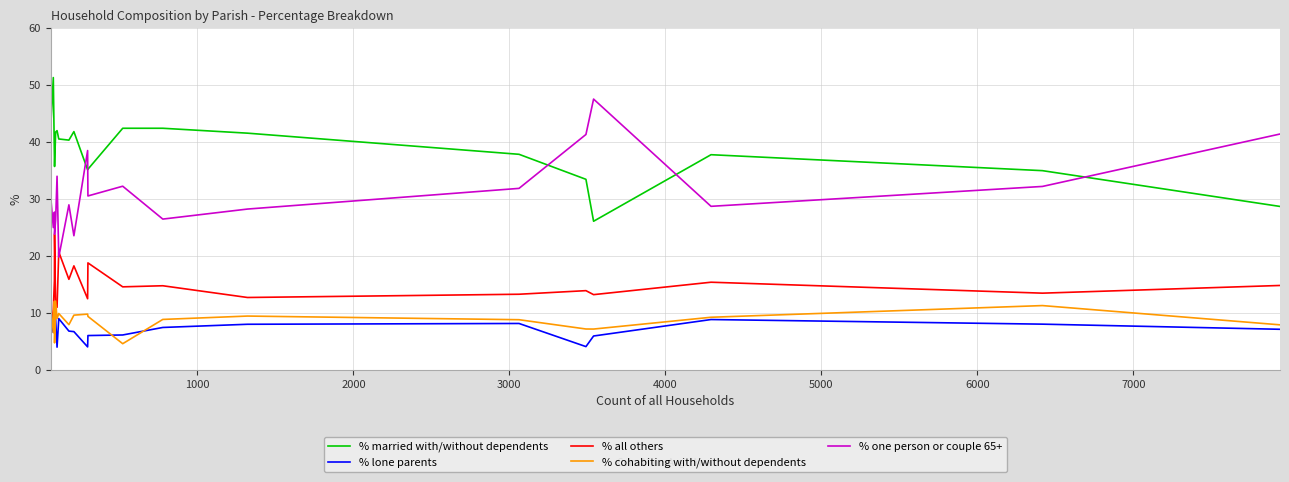

True or false: % cohabiting with/without dependents and % married with/without dependents cross at least once.

False